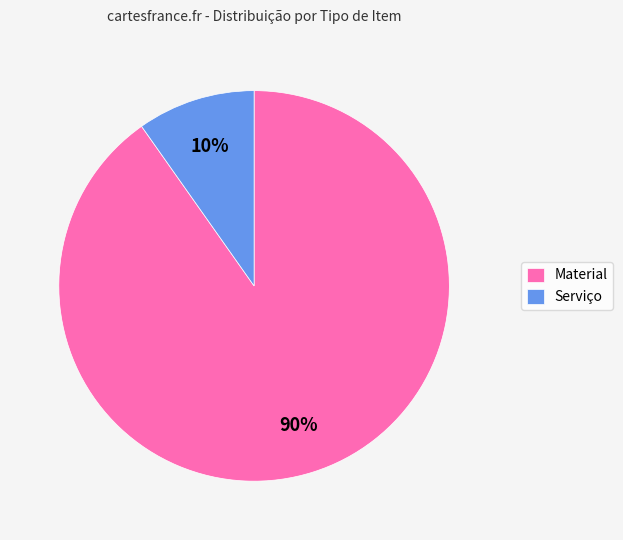

Is there a majority slice in this chart?

Yes